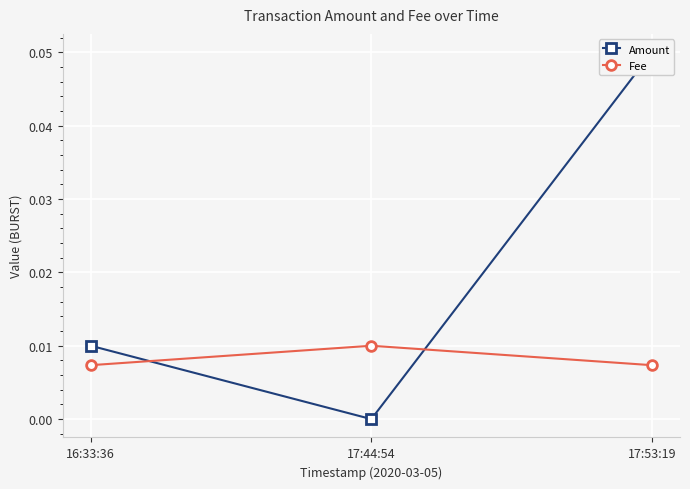

At how many categories does at least one series exceed 0?

3